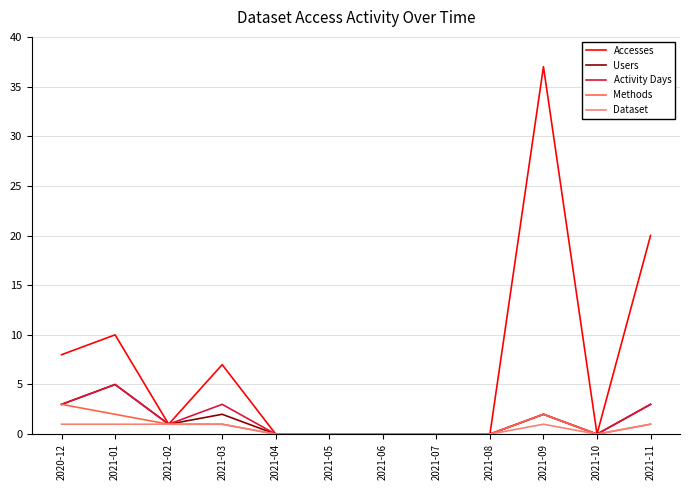

The Activity Days series shows 0 at 2021-05. True or false?

True